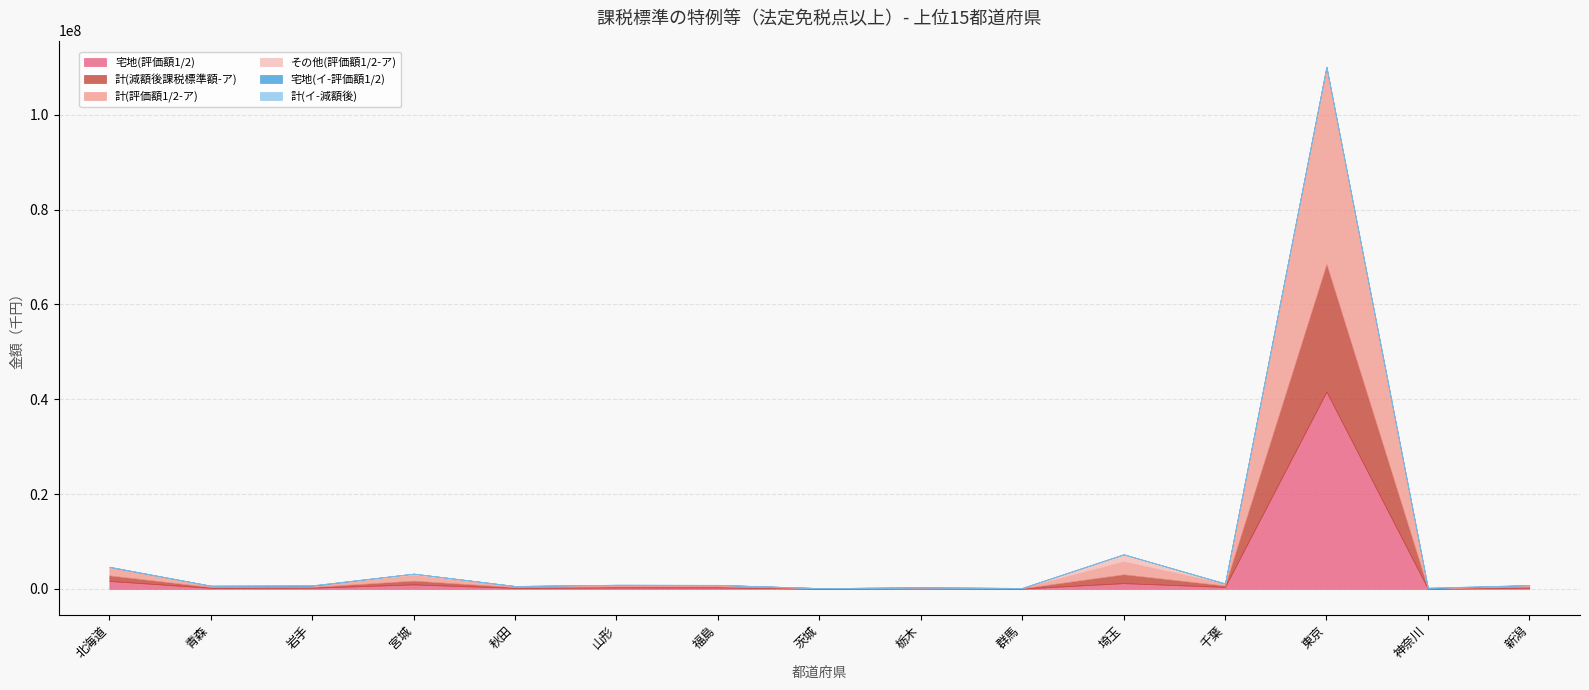

How many intersections are there between 宅地(評価額1/2) and 計(減額後課税標準額-ア)?

2